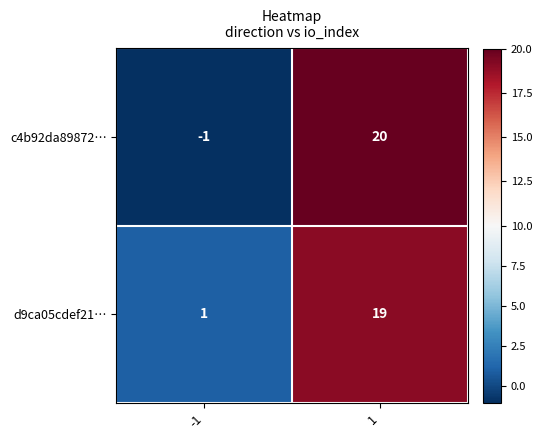

What is the minimum value shown in the chart?

-1